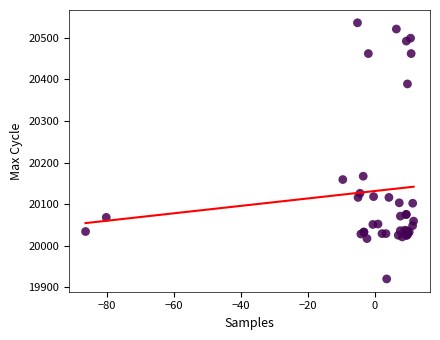

What Y value in the scatter plot is closest to 20228?

20167